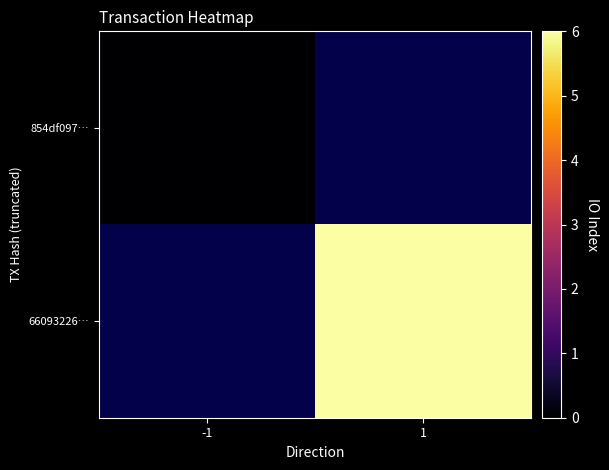

Is it true that 66093226… equals 6.0 at 1?

True